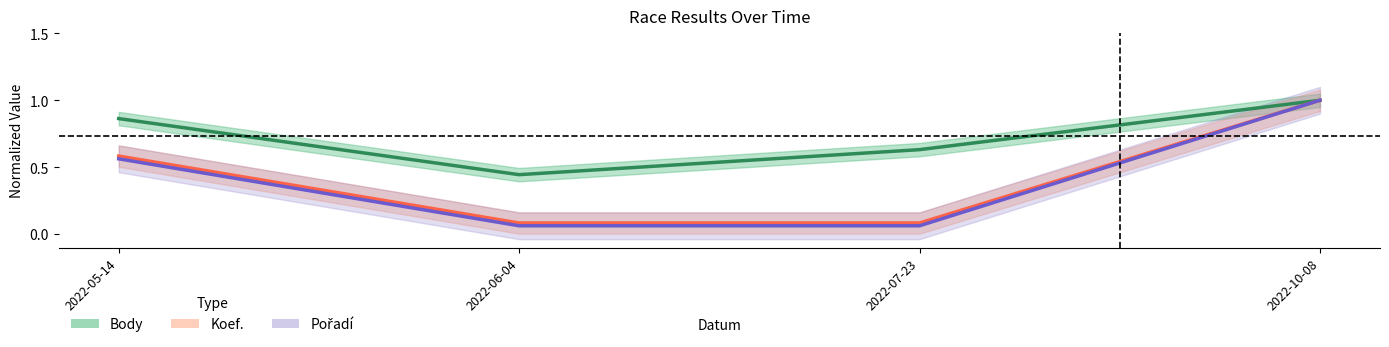

True or false: Koef. and Body cross at least once.

False